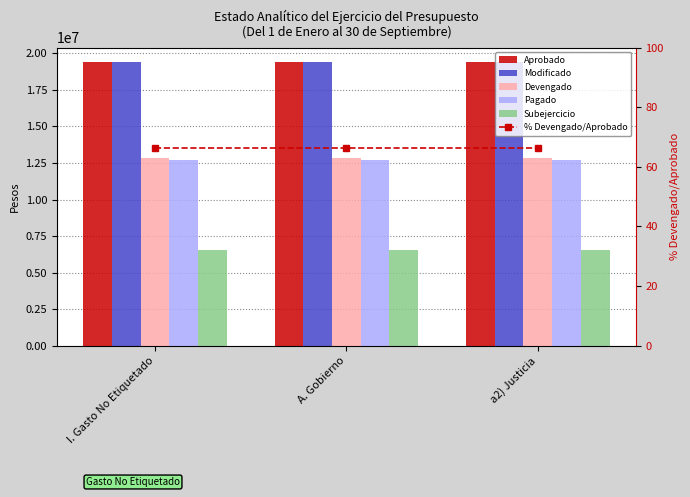

What is the label of the 2nd bar from the right?

A. Gobierno